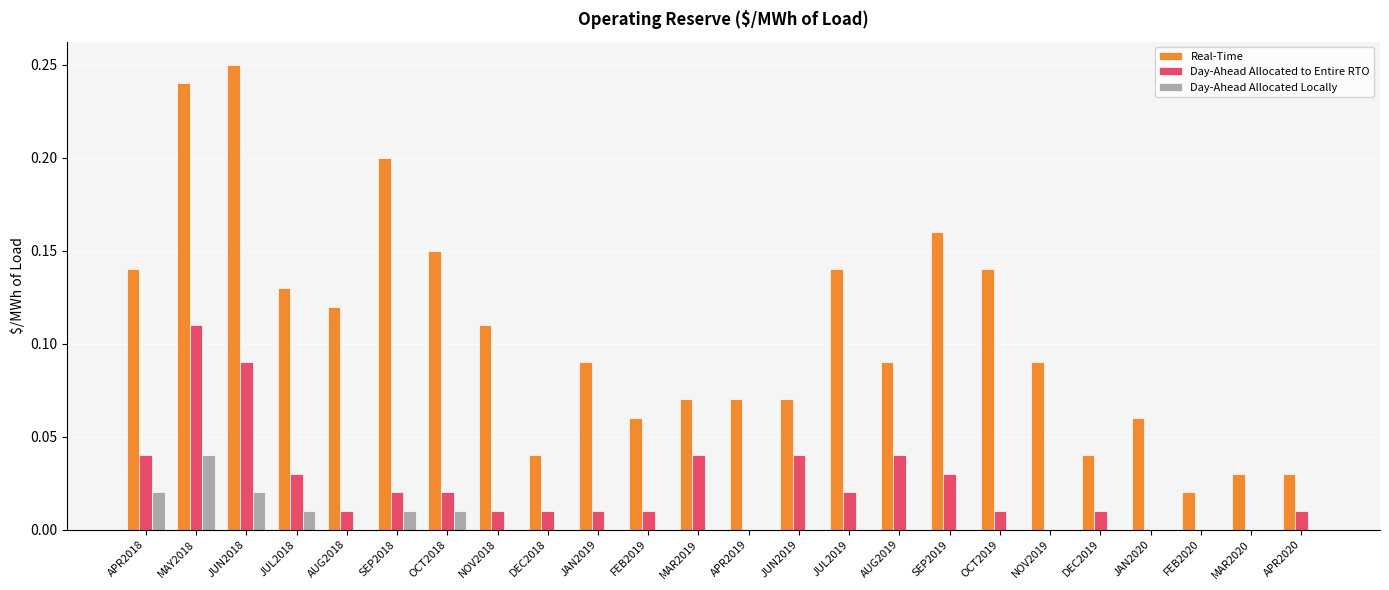

What is the sum of all Real-Time values?

2.5